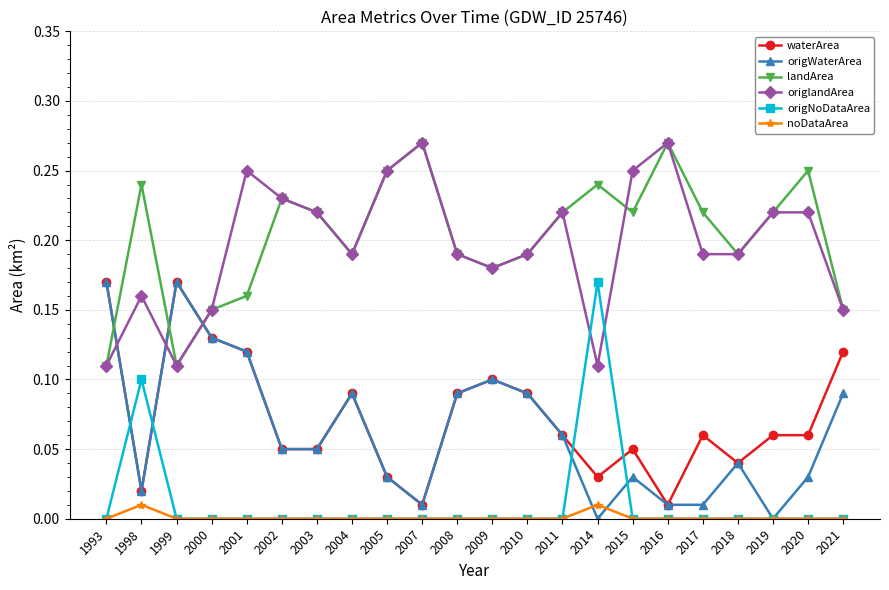

Between 1998 and 2011, which series saw the biggest shift?

origNoDataArea